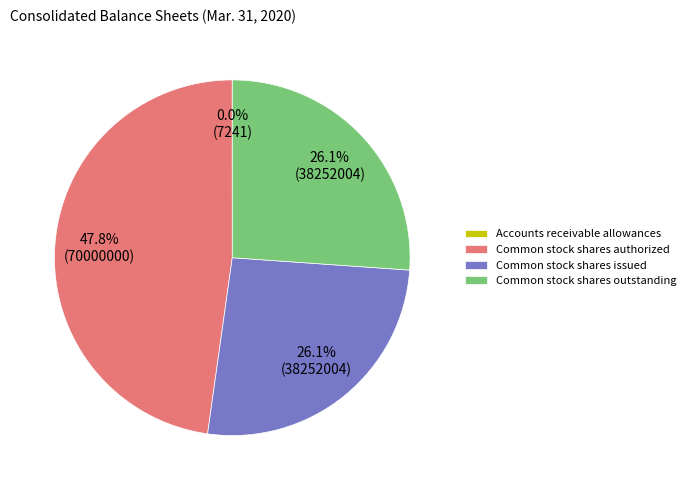

What is the largest slice in the pie chart?

Common stock shares authorized